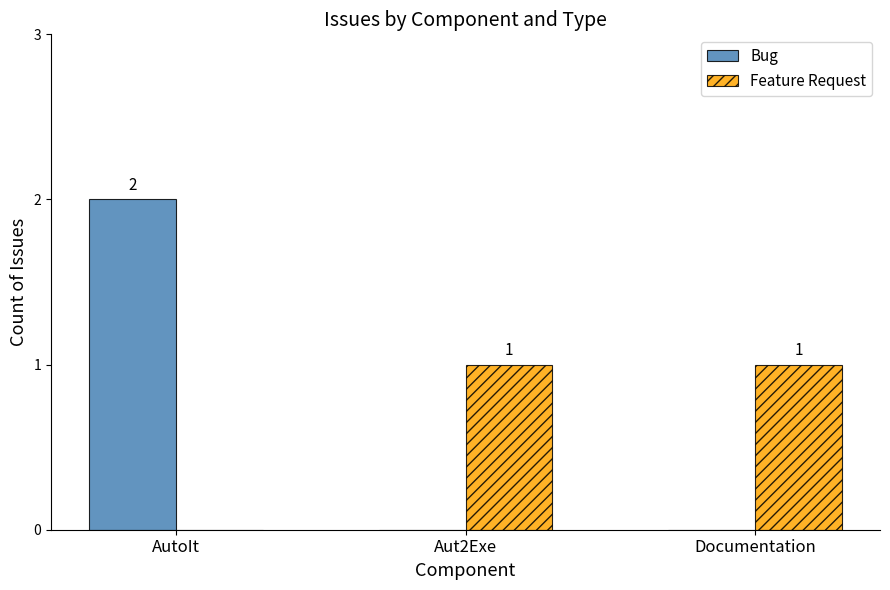

What is the average value of the Feature Request series?

1